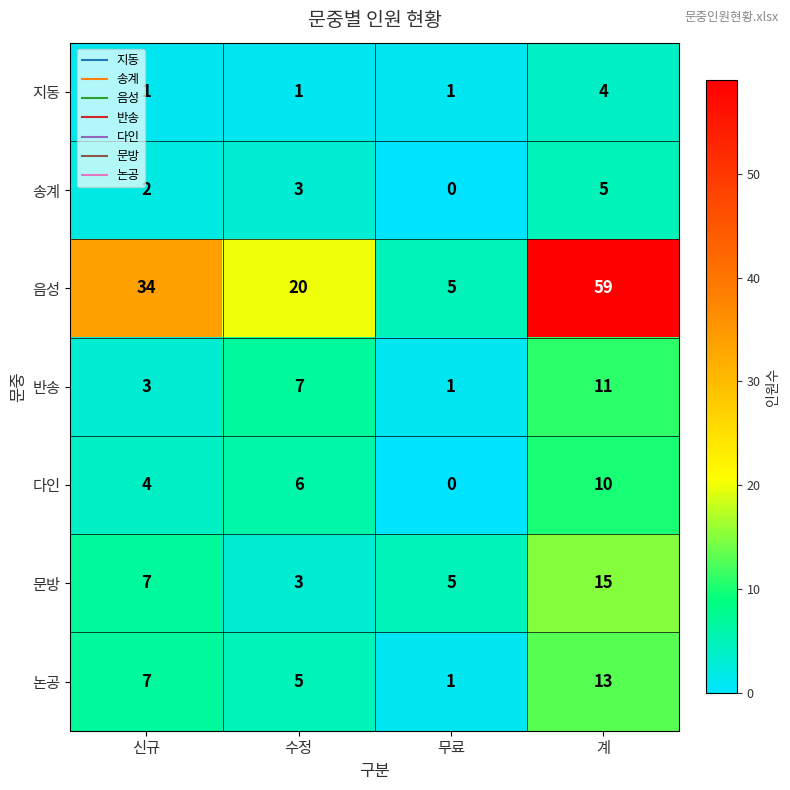

Which series has the largest range (max minus min)?

음성